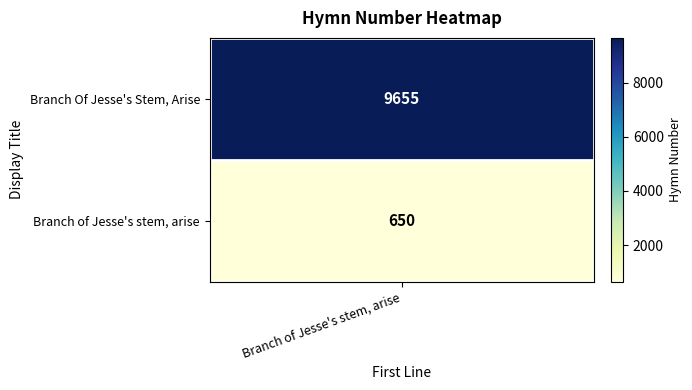

What is the sum of the values at 0 and 1?

10305